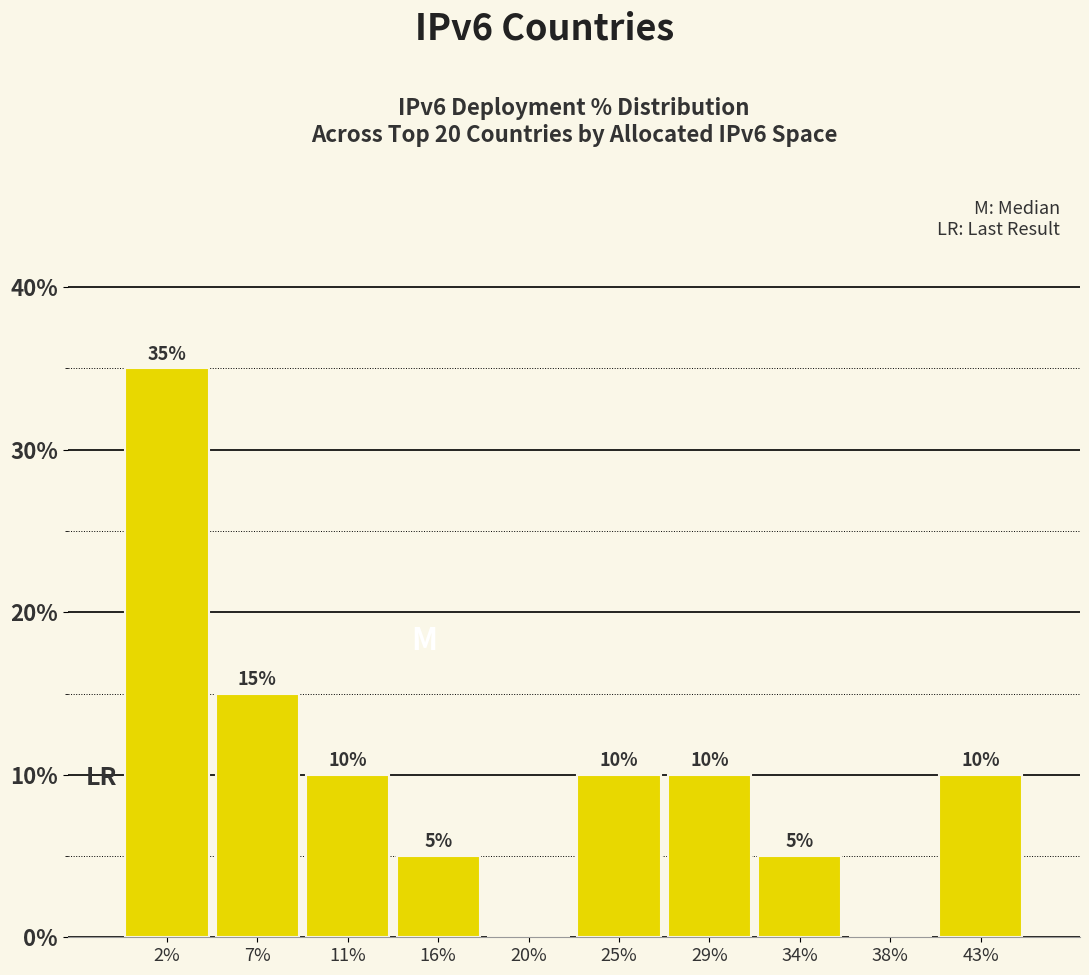

Over which range of the x-axis is the bar tallest?

0.0 to 4.5